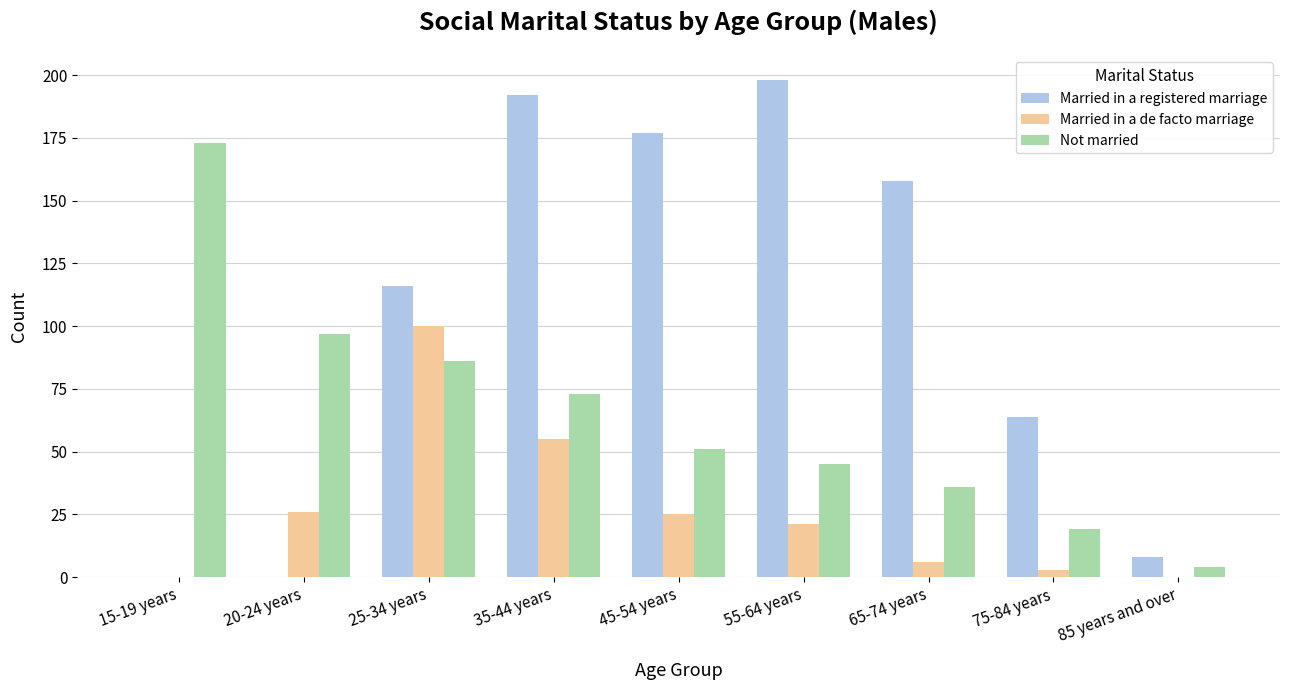

The value of Not married at 25-34 years is 86. True or false?

True